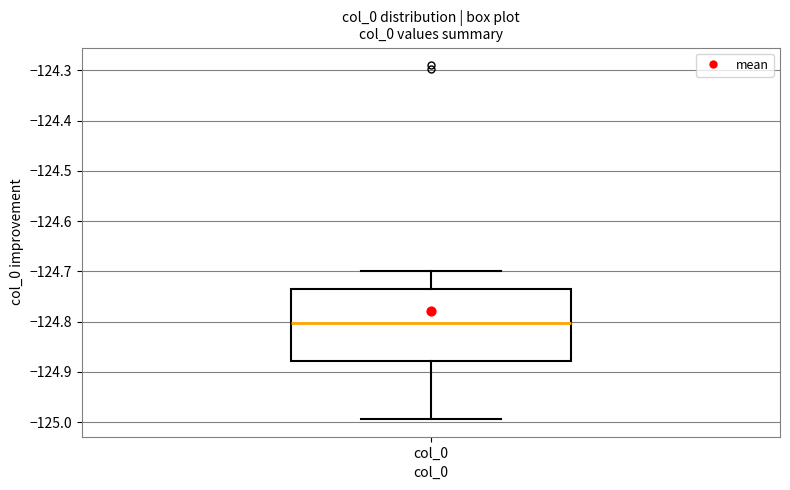

Read this box plot against the y-axis: the position of the median line, the range covered by the box, and the ends of both whiskers. The values are not printed on the chart, so give them approximately, as read against the axis.

median -124.80, box -124.88 to -124.73, whiskers -124.99 to -124.70